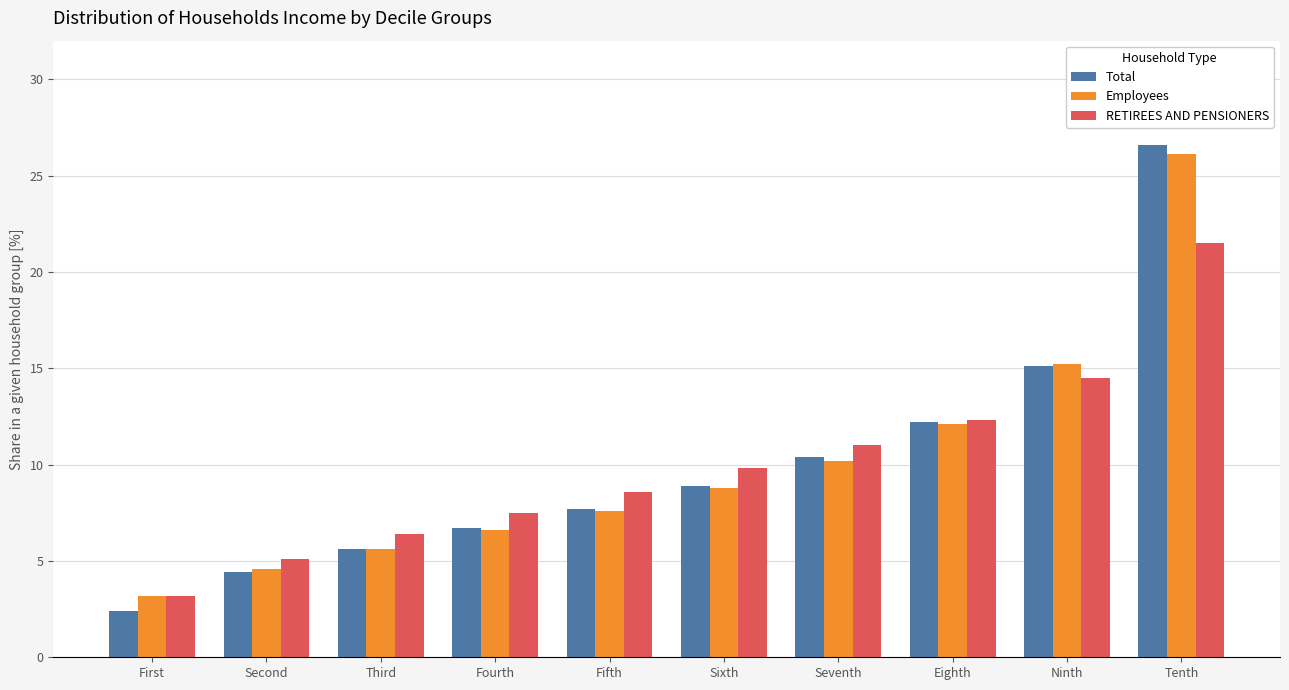

What is the total value across all series at Fifth?

23.9